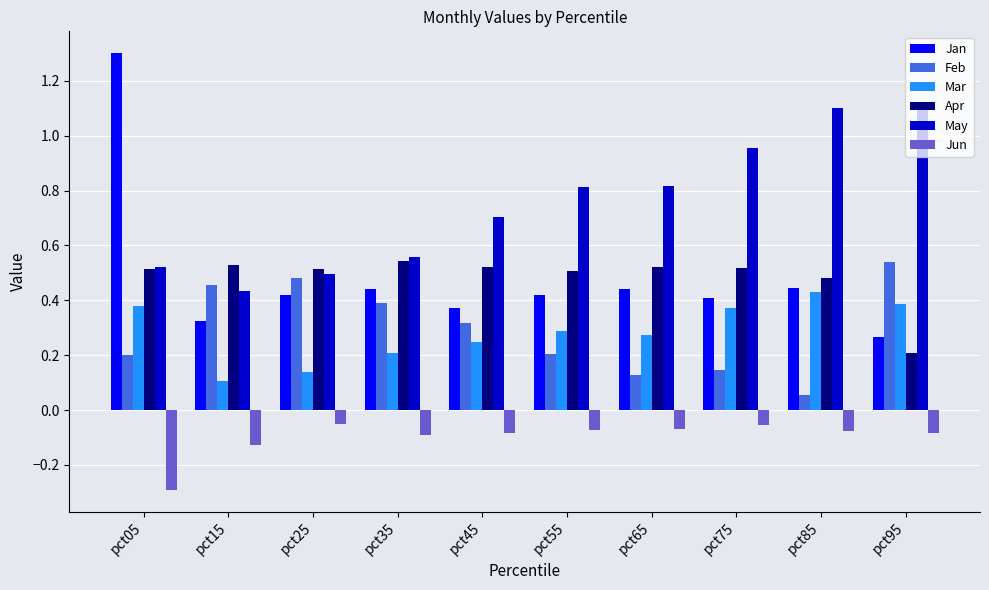

At which category is the sum across all series the highest?

pct05